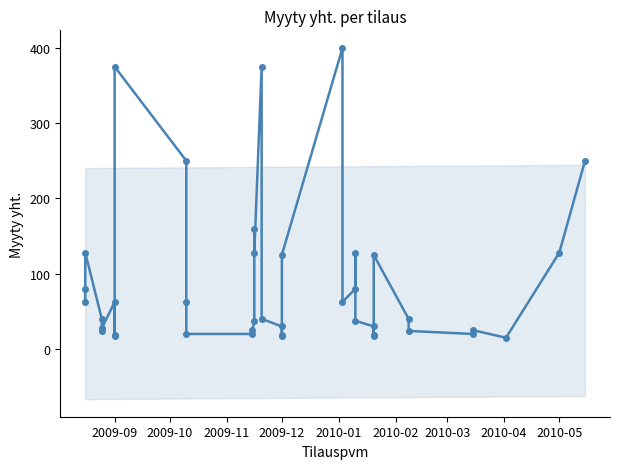

What is the smallest value displayed?

15.0